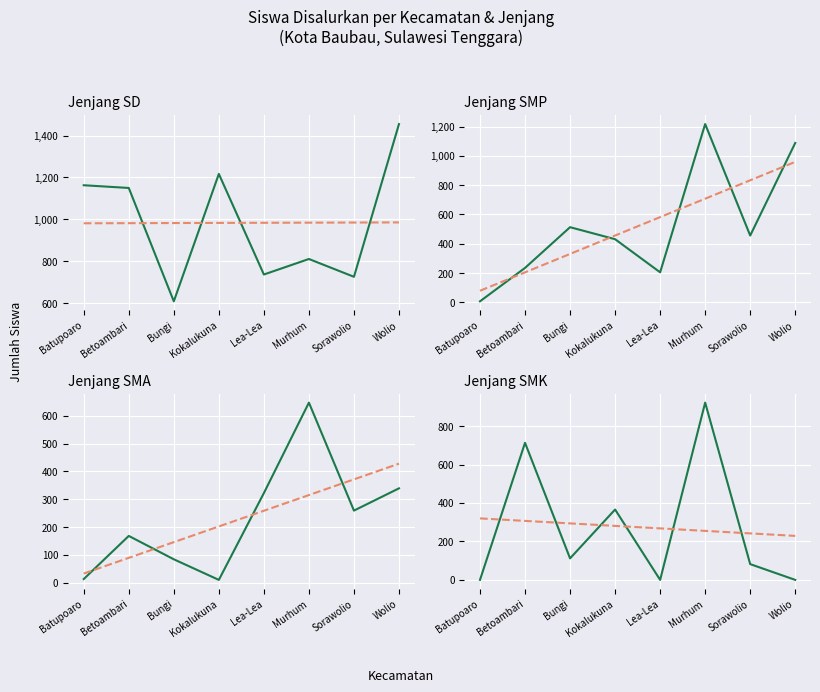

What is the greatest value displayed?

1455